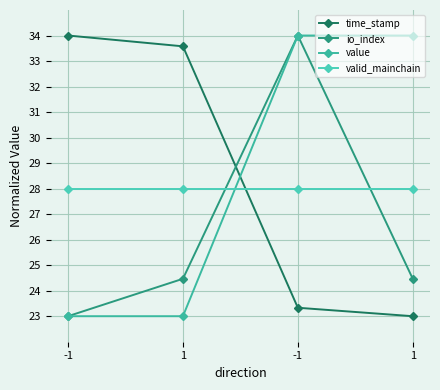

Count the number of categories in the chart.

4